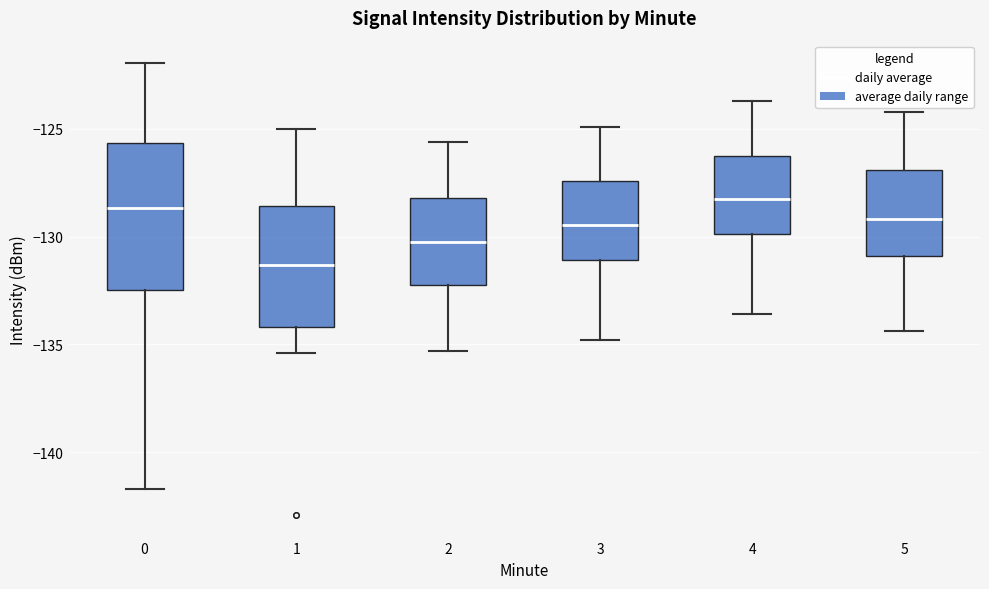

Reading left to right, read every box against the y-axis: the position of its median line, the range the box covers, and the ends of its whiskers. The values are not printed on the chart, so give them approximately, as read against the axis.

0: median -128.5, box -132.5 to -125.5, whiskers -141.5 to -122.0
1: median -131.5, box -134.0 to -128.5, whiskers -135.5 to -125.0
2: median -130.0, box -132.0 to -128.0, whiskers -135.5 to -125.5
3: median -129.5, box -131.0 to -127.5, whiskers -135.0 to -125.0
4: median -128.0, box -130.0 to -126.0, whiskers -133.5 to -123.5
5: median -129.0, box -131.0 to -127.0, whiskers -134.5 to -124.0